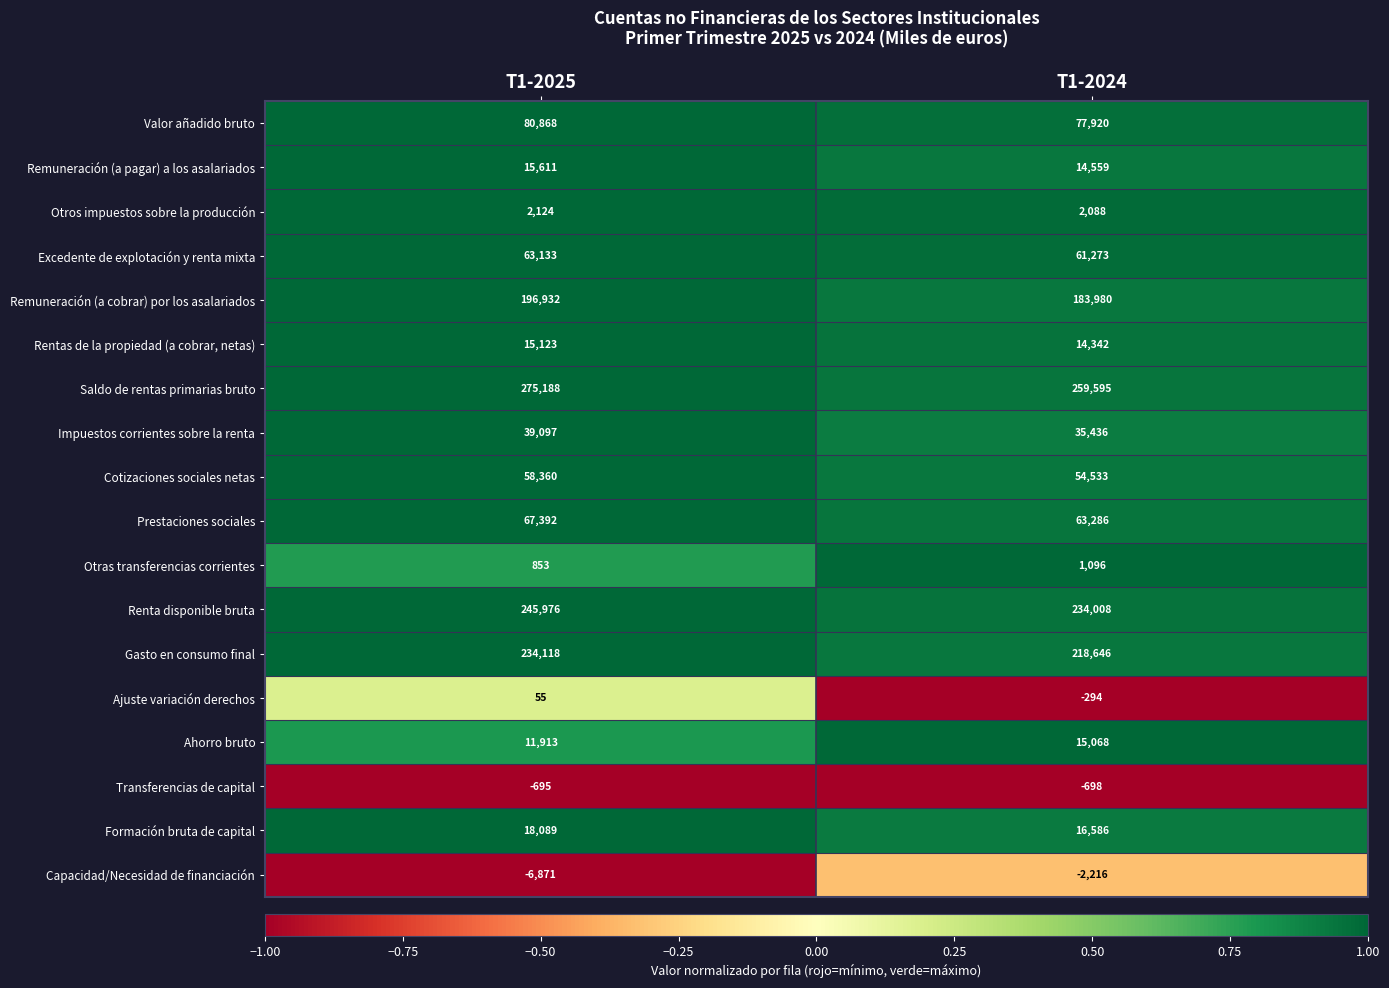

What is the average value of the Excedente de explotación y renta mixta series?

62203